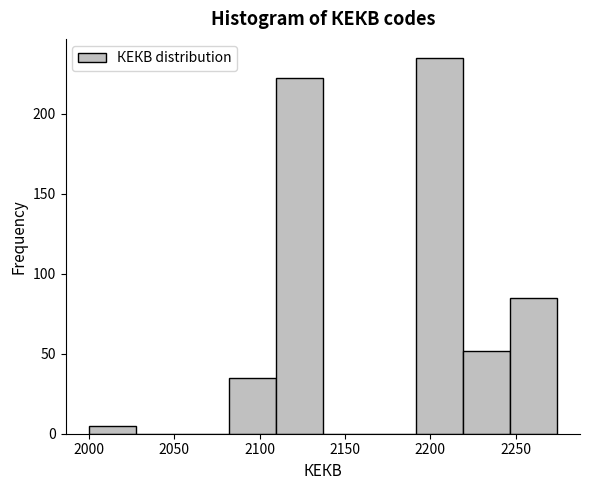

Reading left to right, list every bar in this chart as the range it spans on the x-axis followed by its height. Neither the bar edges nor the heights are printed on the chart, so give them approximately, as read against the axes.

2000 to 2025: 5
2025 to 2055: 0
2055 to 2080: 0
2080 to 2110: 35
2110 to 2135: 220
2135 to 2165: 0
2165 to 2190: 0
2190 to 2220: 235
2220 to 2245: 50
2245 to 2275: 85